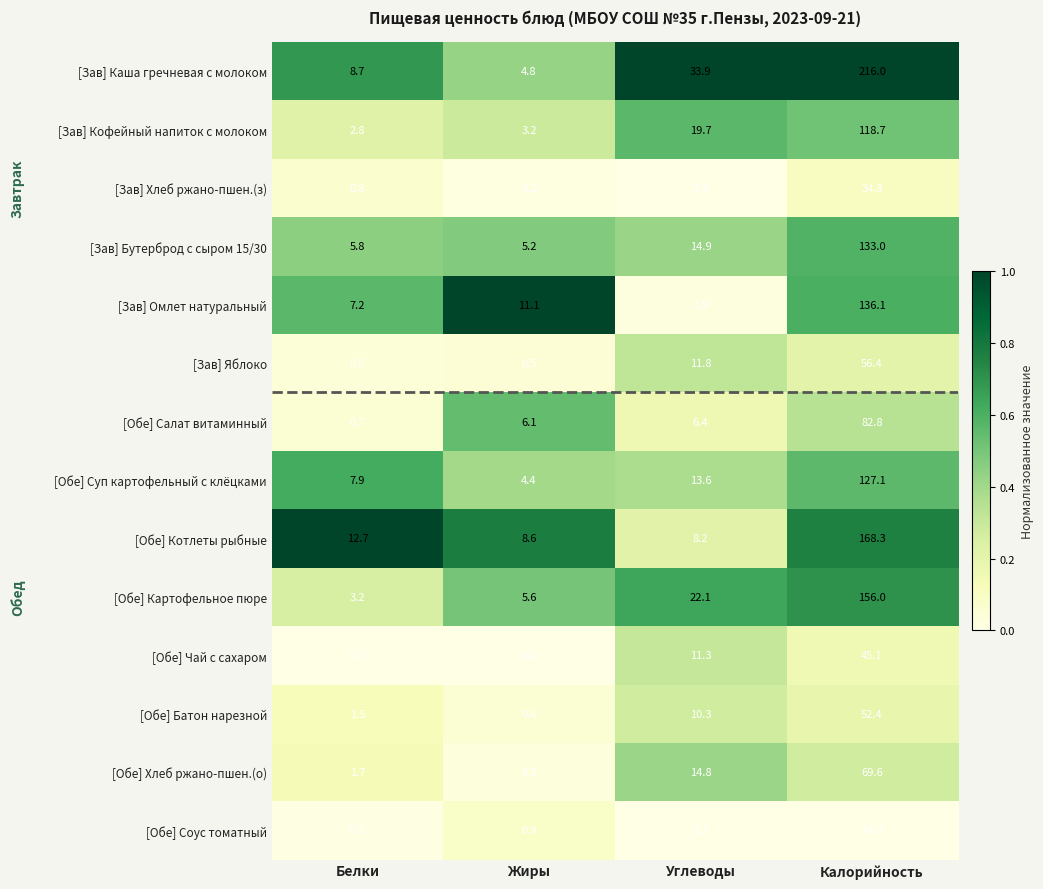

Where does the [Зав] Кофейный напиток с молоком series first go above 19?

Углеводы